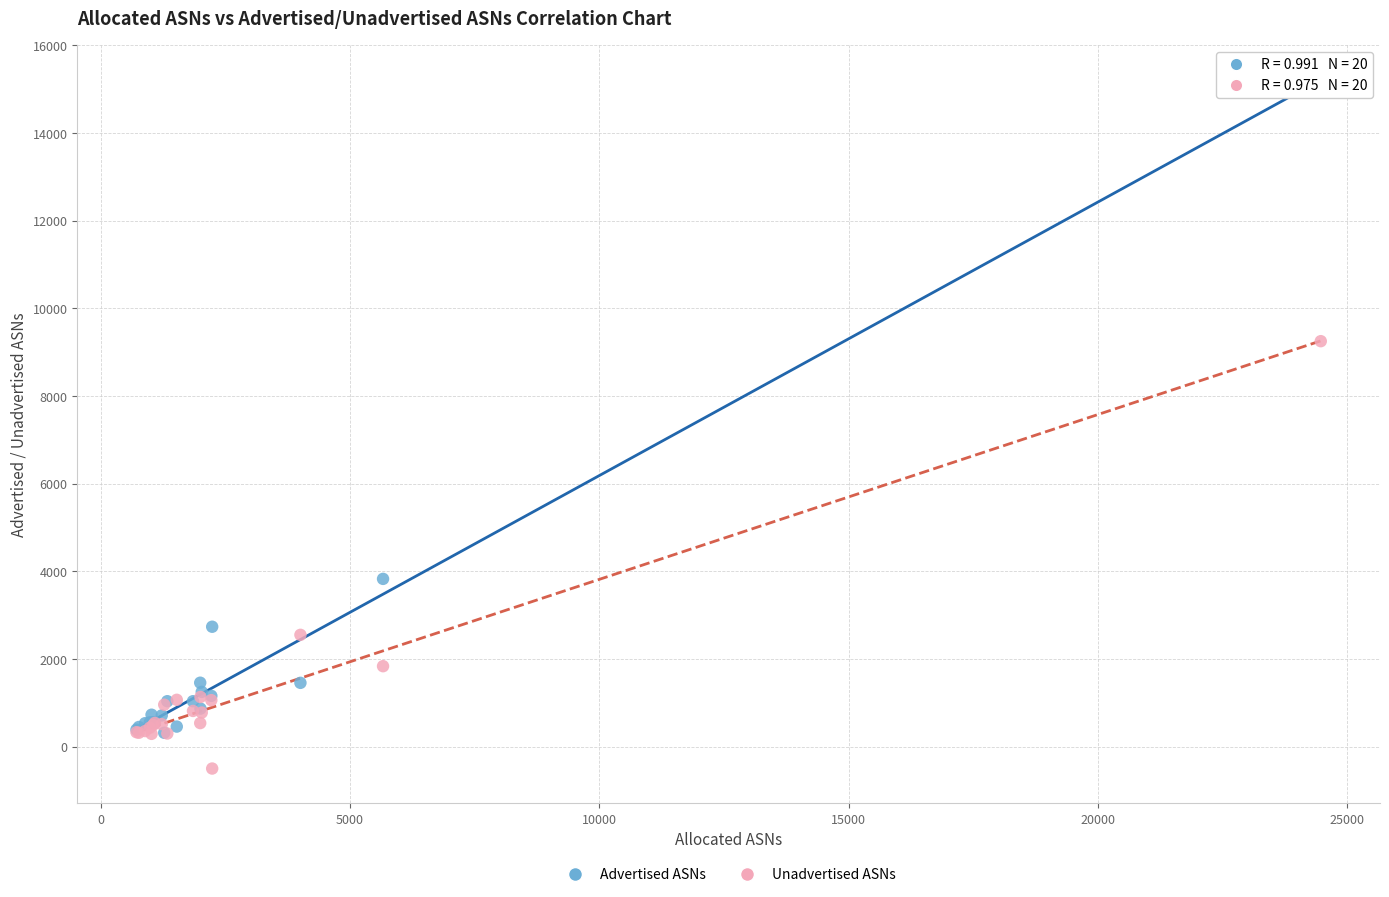

In the Advertised ASNs series, what Y value is closest to 7768?

3827